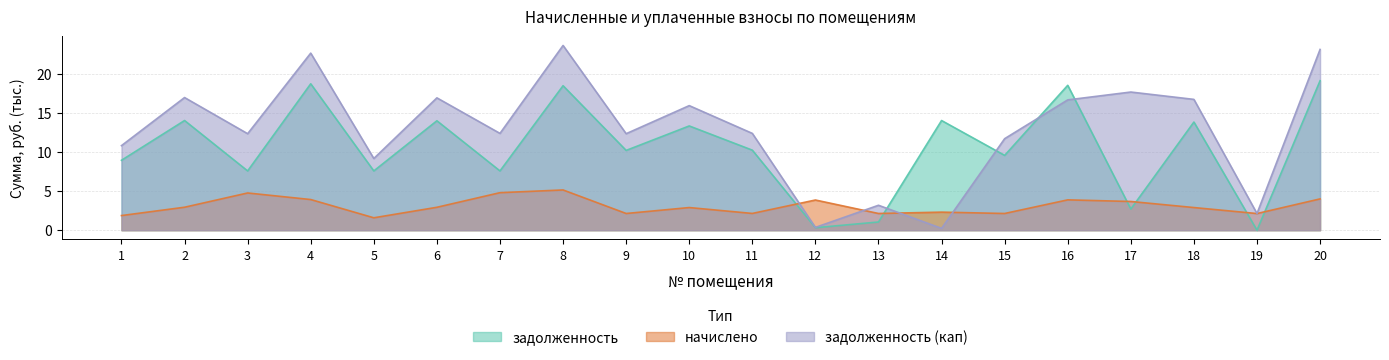

At which label does задолженность (кап) reach its peak?

8